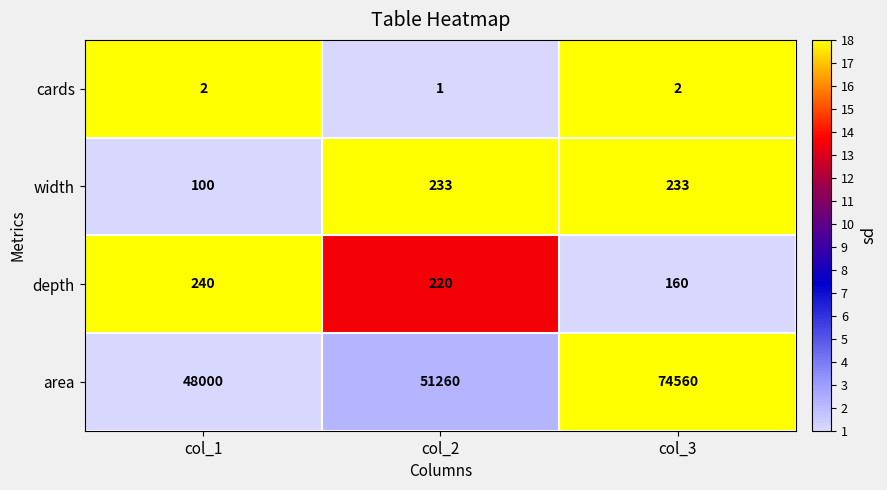

Rank the series by their maximum value, from lowest to highest.

cards, width, depth, area